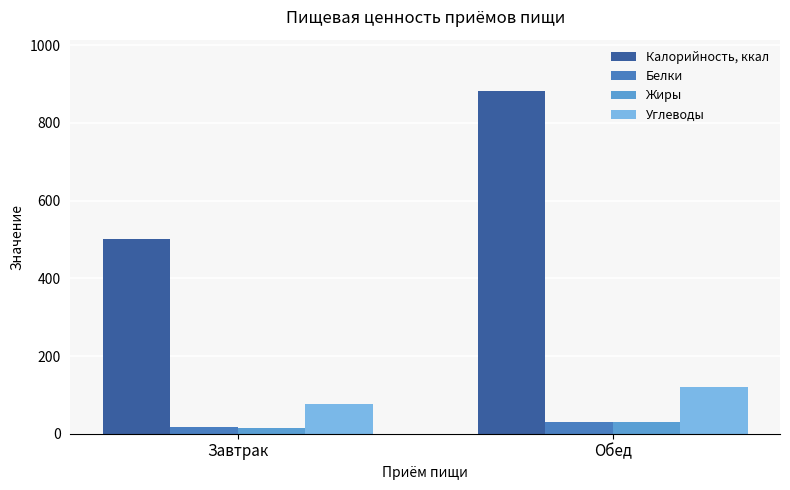

What are all the series names shown in the legend?

Калорийность, ккал, Белки, Жиры, Углеводы